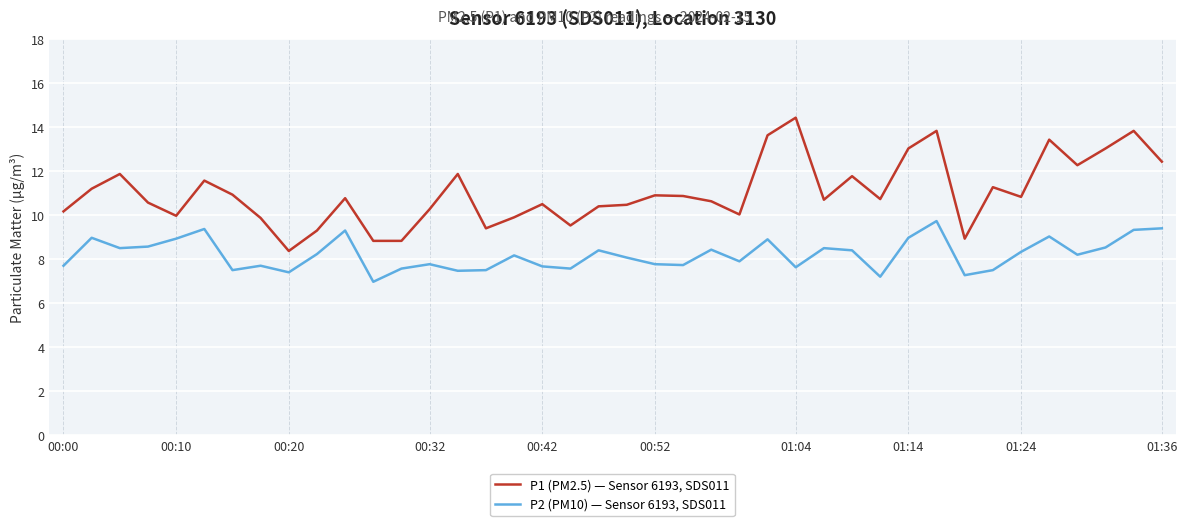

True or false: P1 (PM2.5) — Sensor 6193, SDS011 and P2 (PM10) — Sensor 6193, SDS011 intersect in this chart.

False